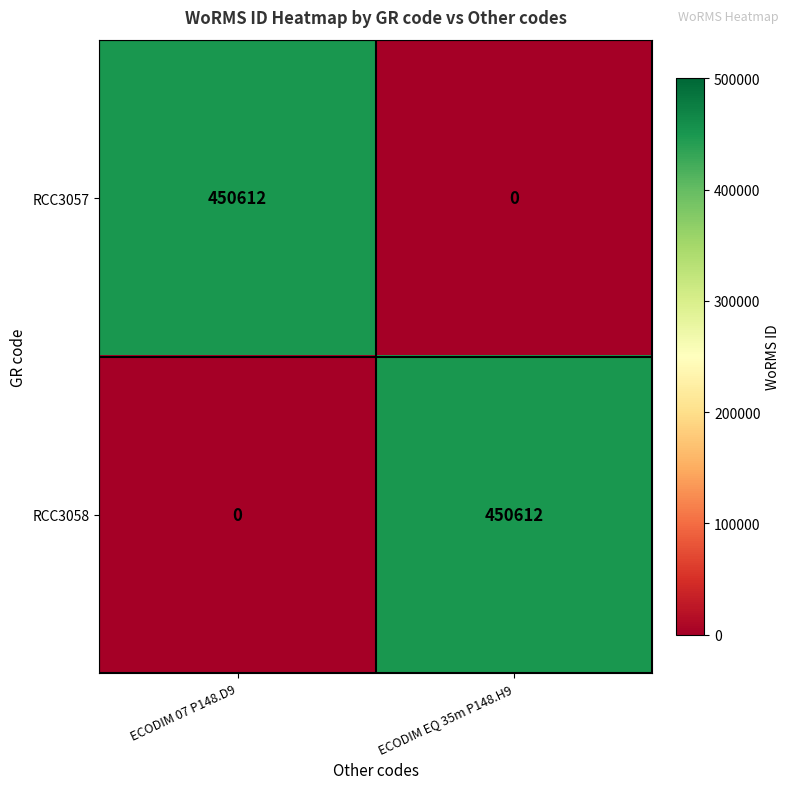

What is the total value across all series at ECODIM 07 P148.D9?

450612